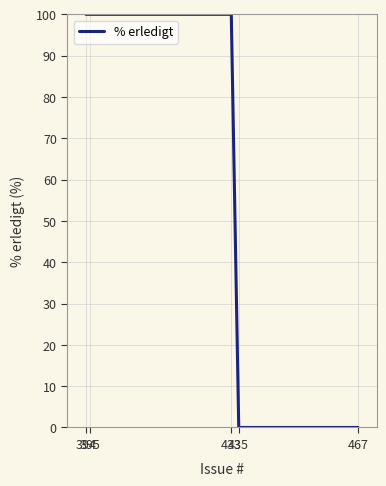

How many lines are shown in the chart?

1